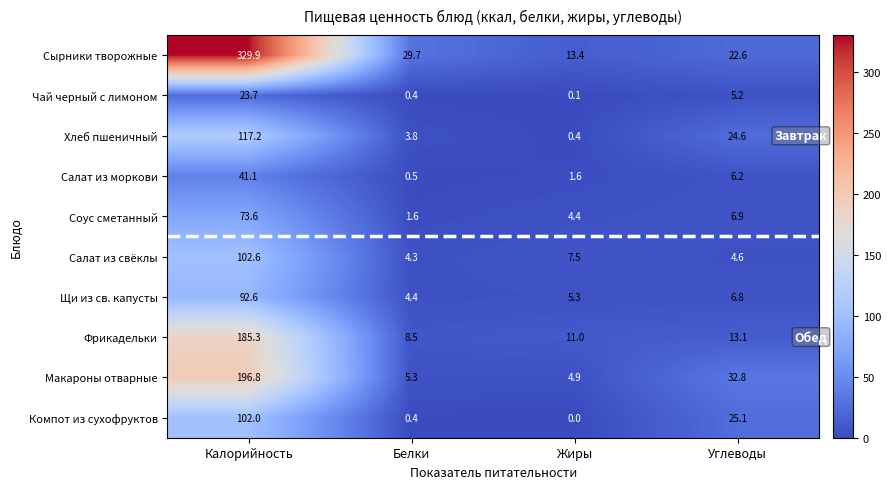

The Салат из моркови series shows 10.9 at Углеводы. True or false?

False